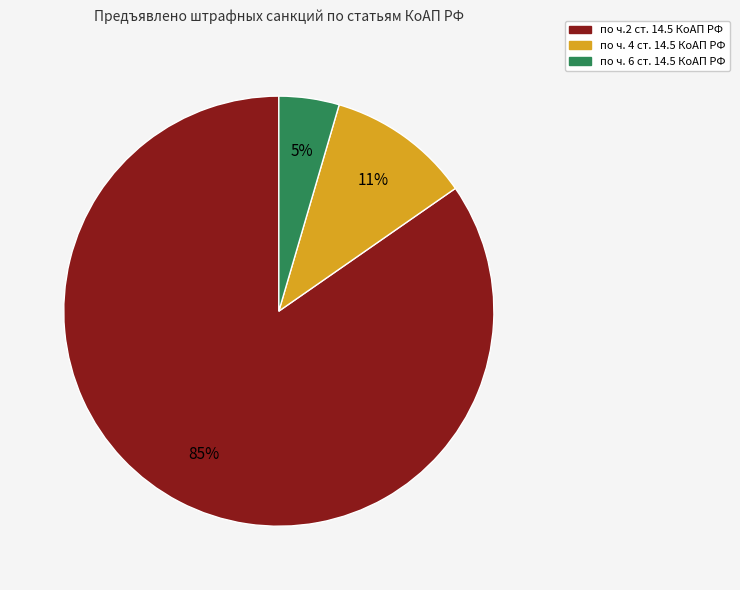

Does any single category account for the majority?

Yes